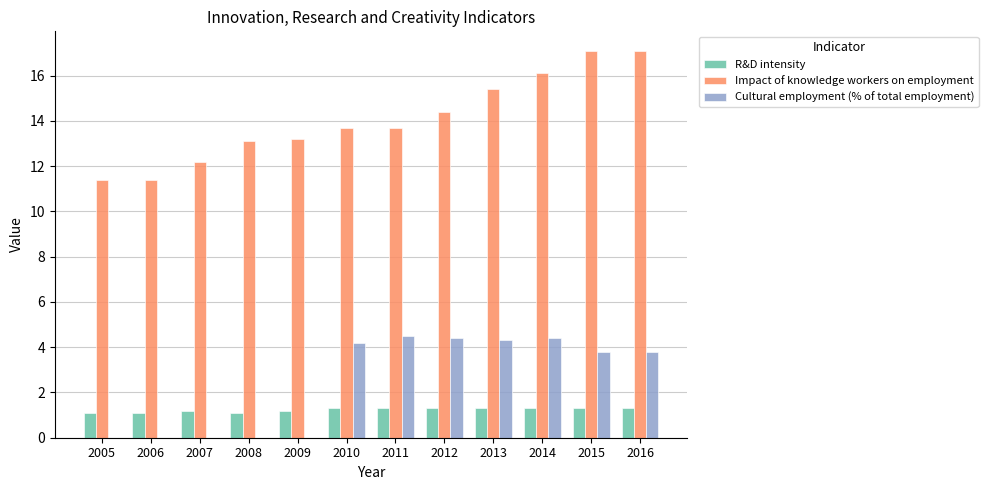

Reading left to right, extract all data points from this chart.

R&D intensity: 2005=1.1	2006=1.1	2007=1.2	2008=1.1	2009=1.2	2010=1.3	2011=1.3	2012=1.3	2013=1.3	2014=1.3	2015=1.3	2016=1.3
Impact of knowledge workers on employment: 2005=11.4	2006=11.4	2007=12.2	2008=13.1	2009=13.2	2010=13.7	2011=13.7	2012=14.4	2013=15.4	2014=16.1	2015=17.1	2016=17.1
Cultural employment (% of total employment): 2005=0.0	2006=0.0	2007=0.0	2008=0.0	2009=0.0	2010=4.2	2011=4.5	2012=4.4	2013=4.3	2014=4.4	2015=3.8	2016=3.8